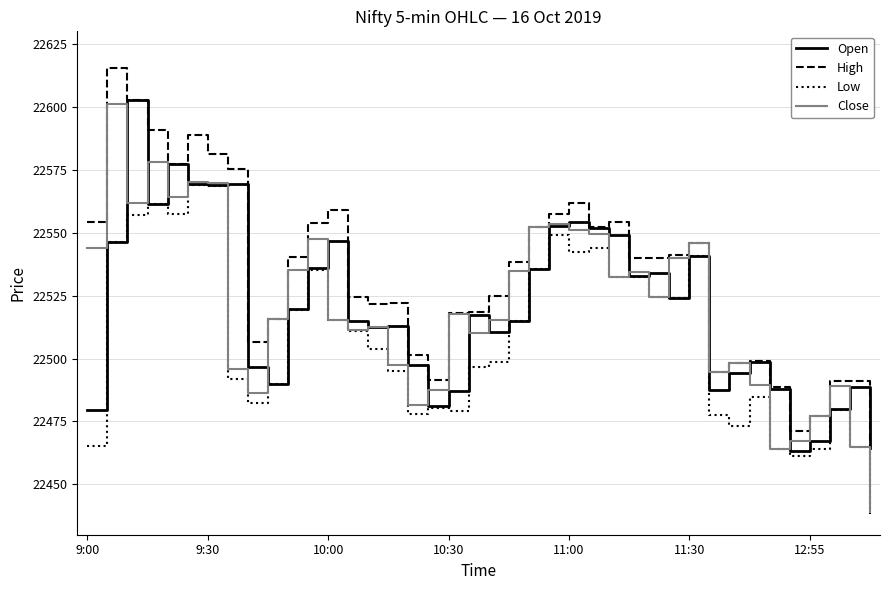

True or false: Low and High cross at least once.

False